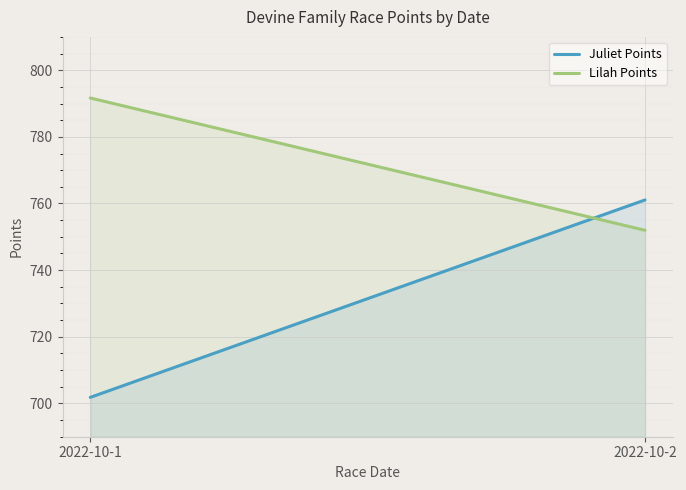

How many lines are shown in the chart?

2